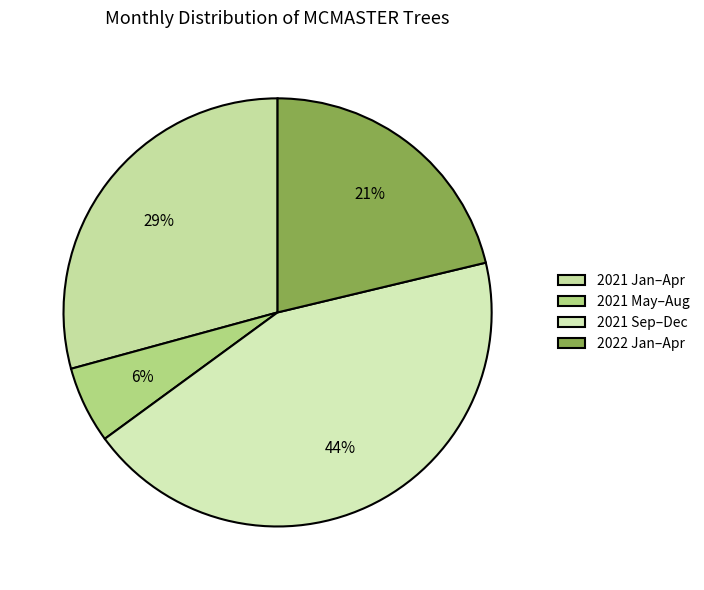

To the nearest percent, what is the difference between the largest and smallest slice percentages?

38%